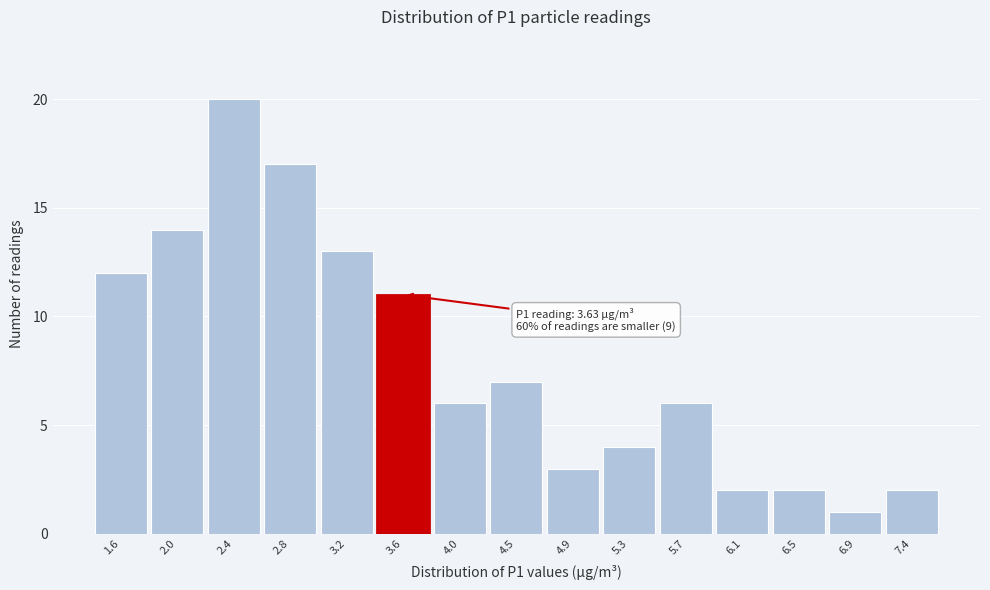

Which range on the x-axis has the tallest bar?

2.20 to 2.60